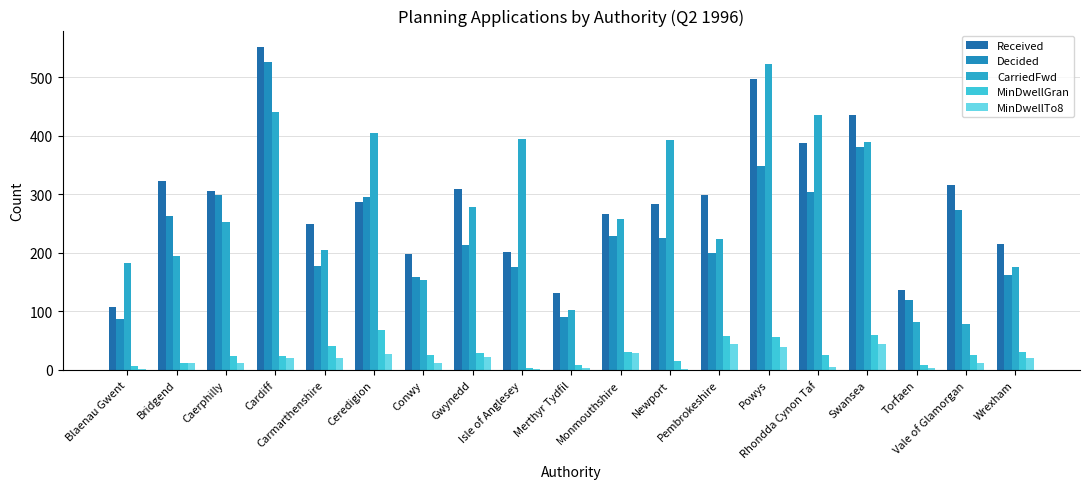

What are all the series names shown in the legend?

Received, Decided, CarriedFwd, MinDwellGran, MinDwellTo8